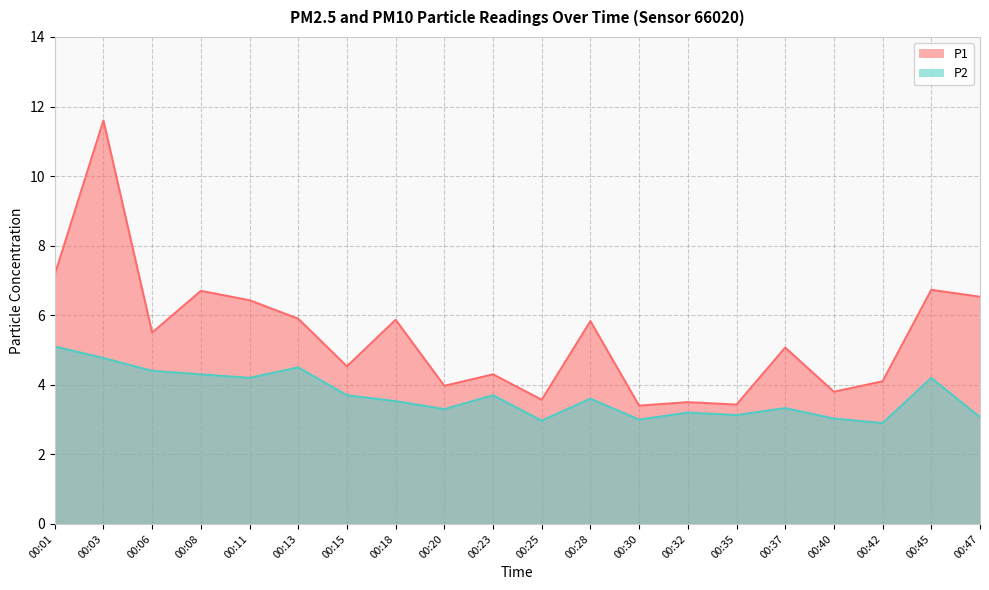

What is the value of the P2 point at the 8th from the left?

3.5